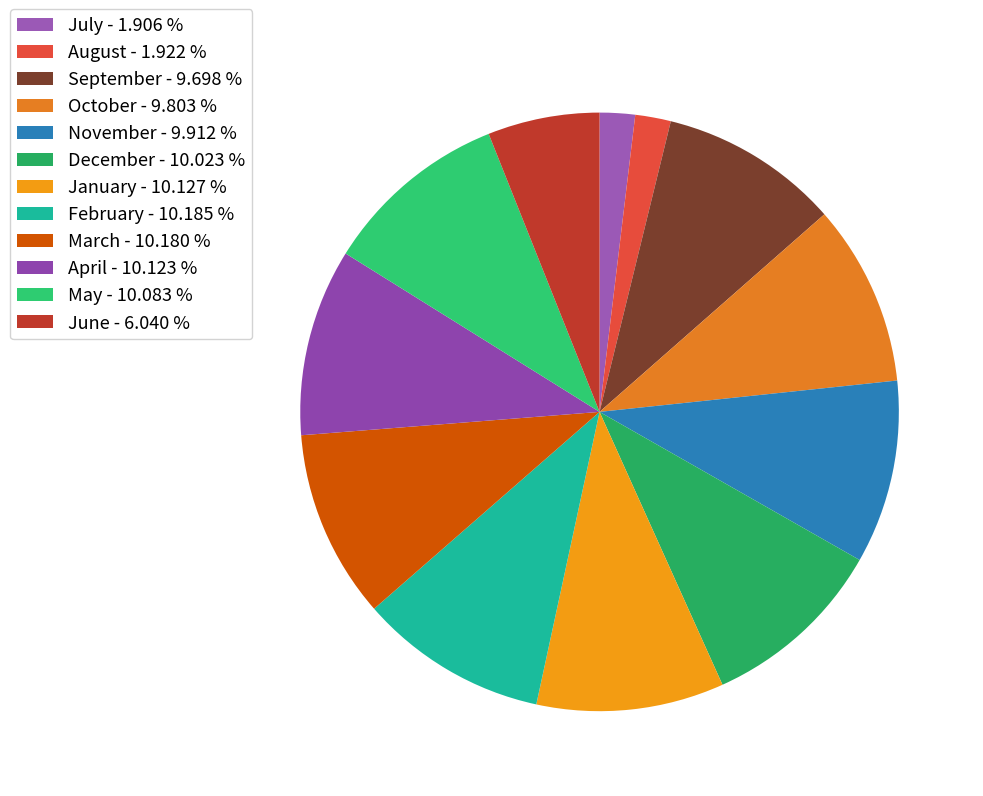

Count the number of slices in the pie.

12